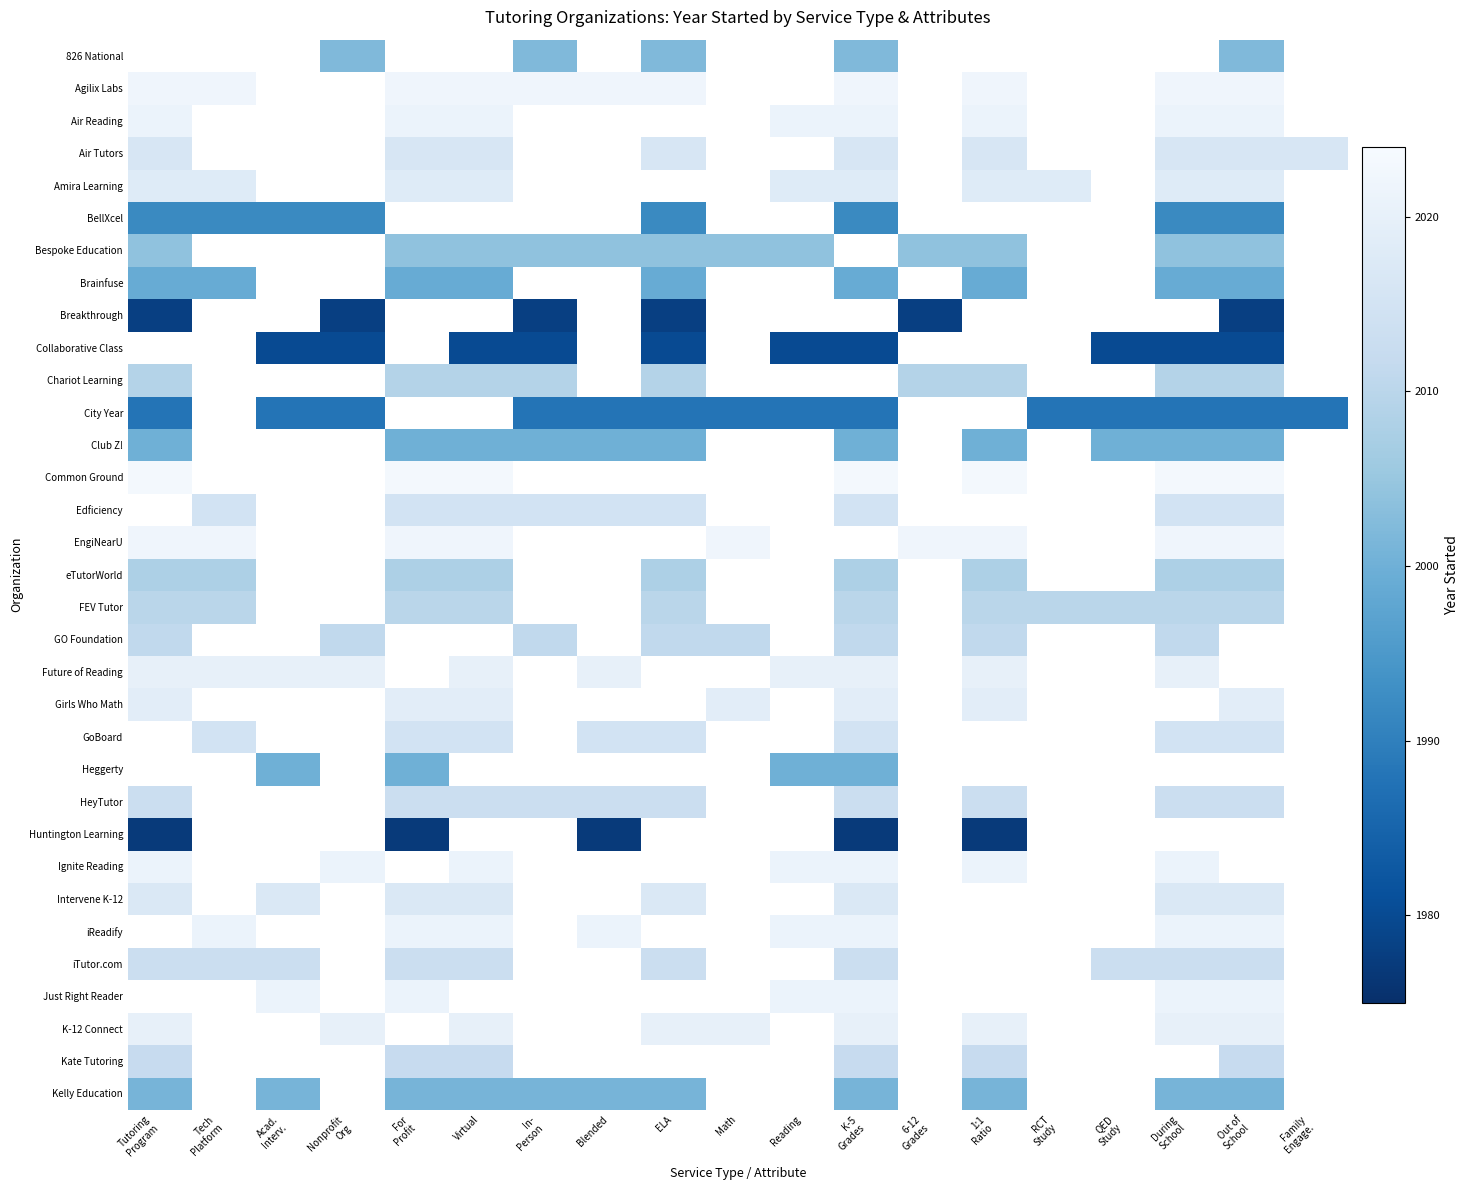

Is the value of 826 National at Family Engage. greater than the value of Amira Learning at Tutoring Program?

No